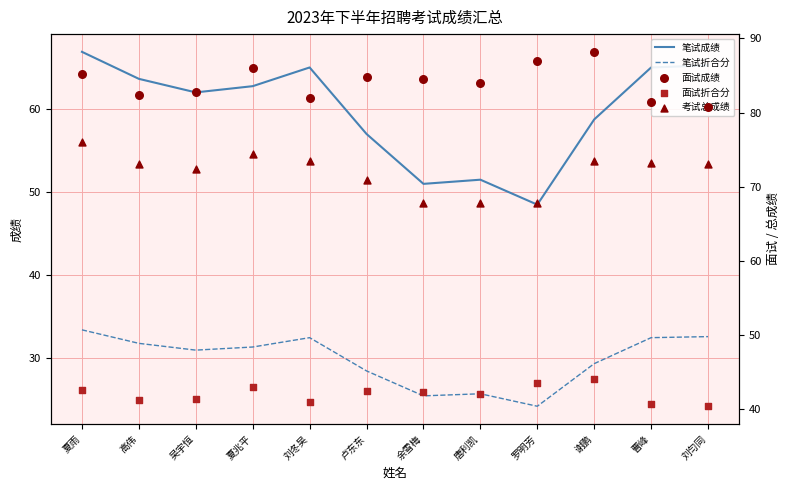

Which series has the largest total across all categories?

面试成绩